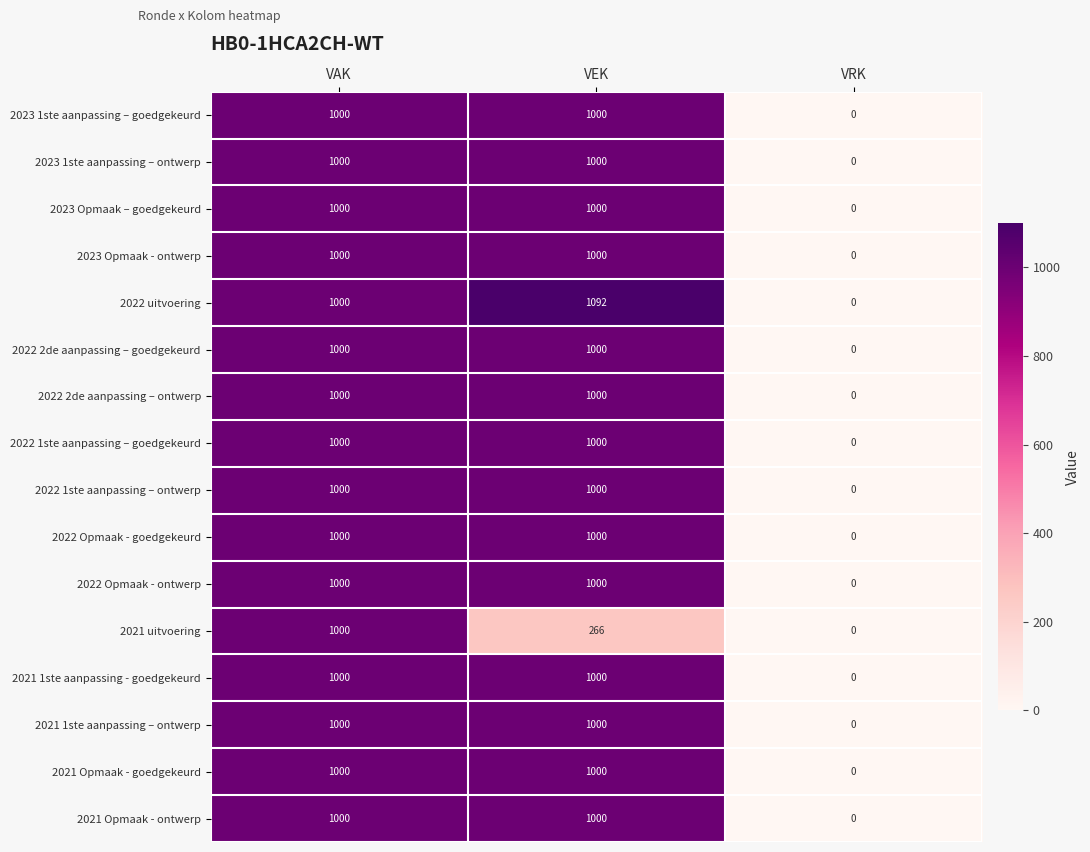

True or false: 2022 uitvoering has a value of -384 at VRK.

False